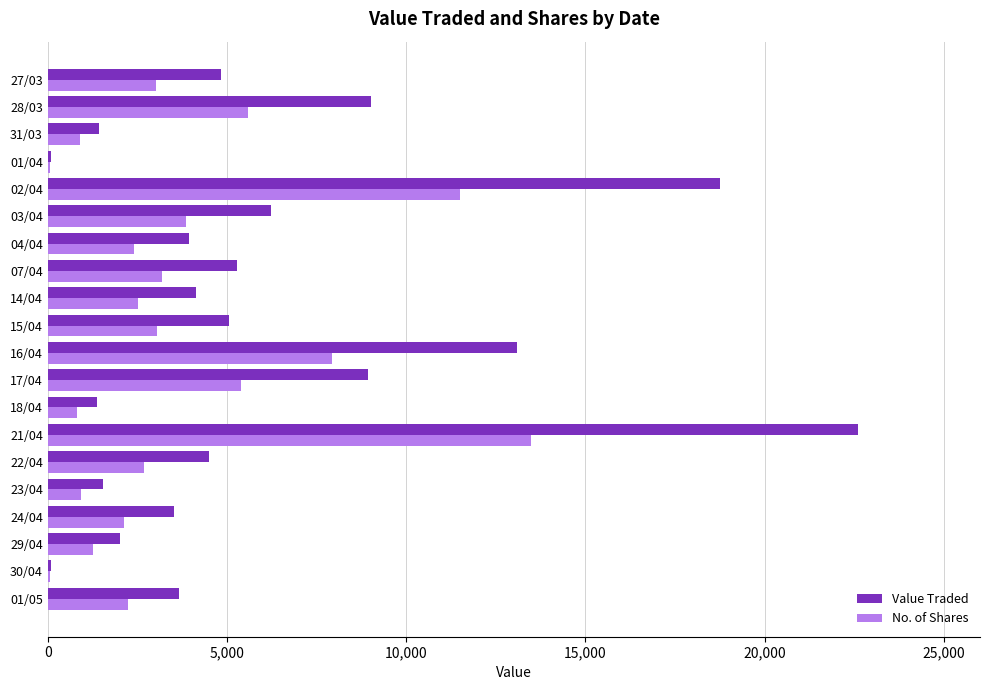

The value of Value Traded at 22/04 is 2502. True or false?

False